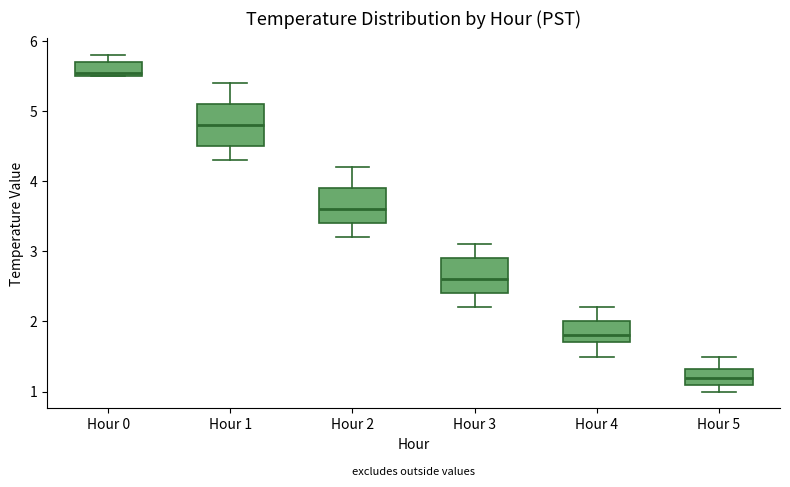

Reading left to right, read every box against the y-axis: the position of its median line, the range the box covers, and the ends of its whiskers. The values are not printed on the chart, so give them approximately, as read against the axis.

Hour 0: median 5.6, box 5.5 to 5.7, whiskers 5.5 to 5.8
Hour 1: median 4.8, box 4.5 to 5.1, whiskers 4.3 to 5.4
Hour 2: median 3.6, box 3.4 to 3.9, whiskers 3.2 to 4.2
Hour 3: median 2.6, box 2.4 to 2.9, whiskers 2.2 to 3.1
Hour 4: median 1.8, box 1.7 to 2.0, whiskers 1.5 to 2.2
Hour 5: median 1.2, box 1.1 to 1.3, whiskers 1.0 to 1.5